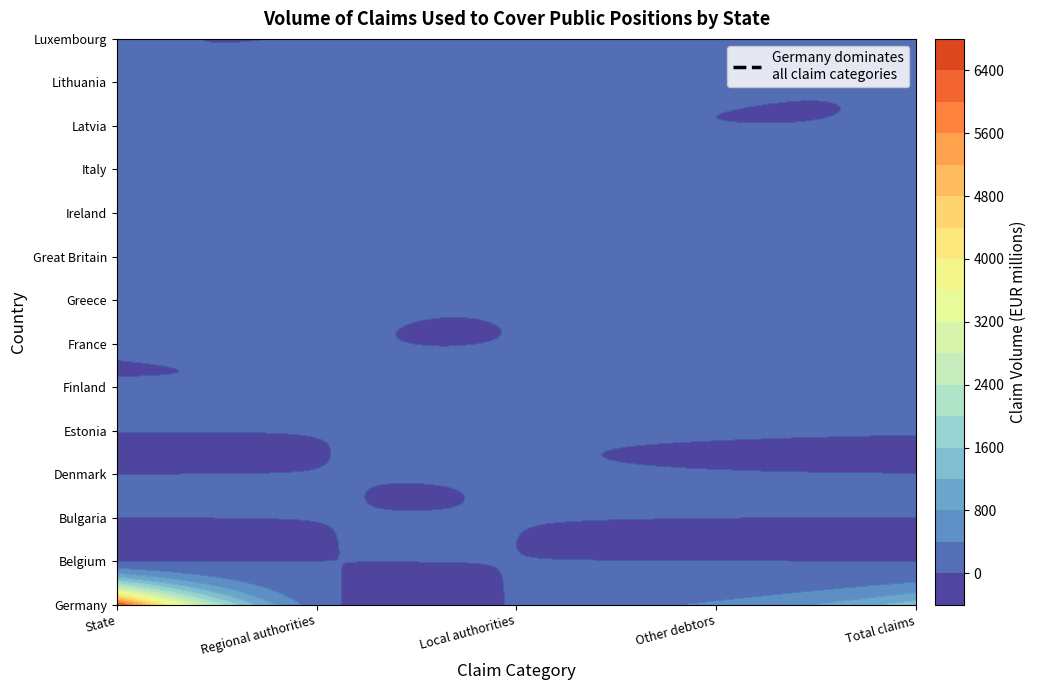

At which category is the sum across all series the highest?

State